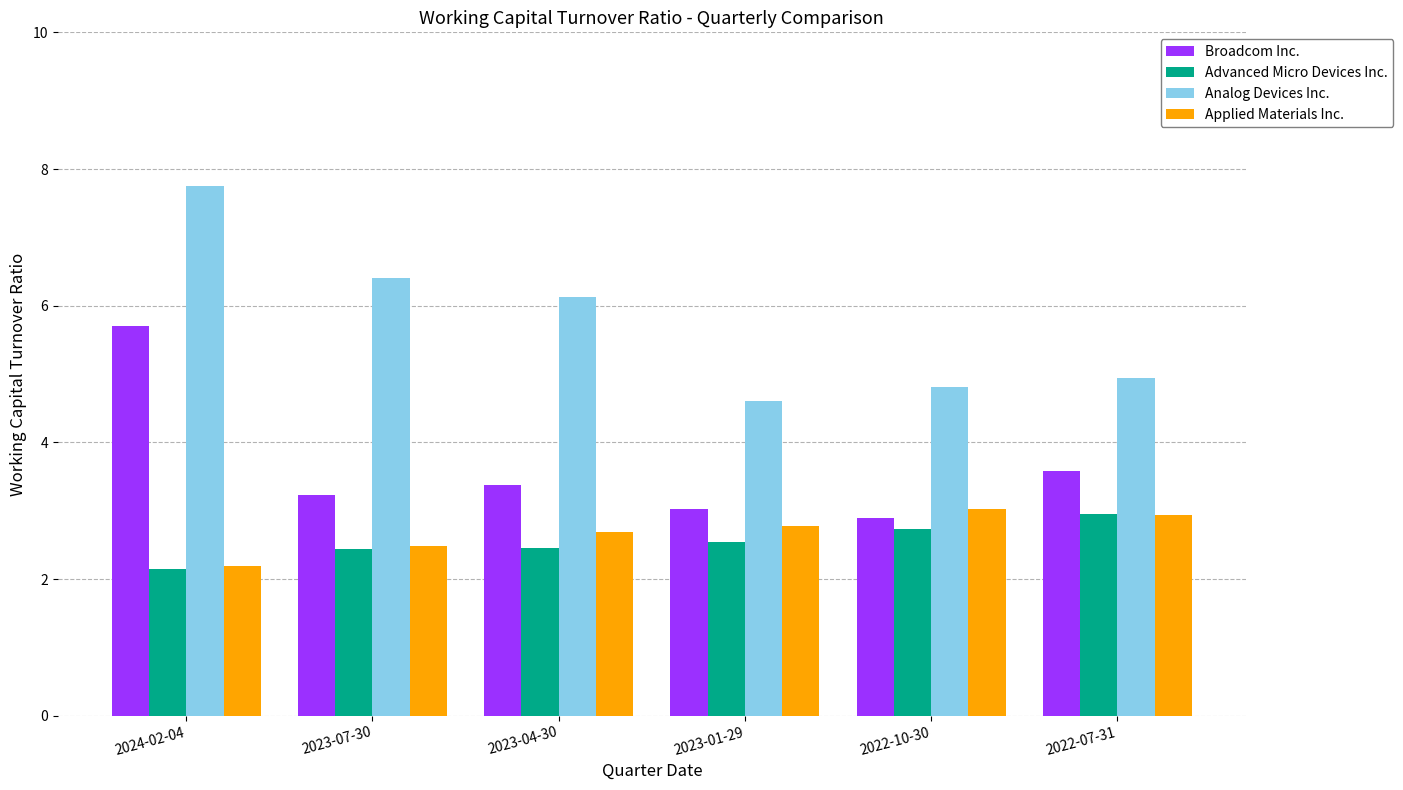

What is the difference between the highest and lowest values at 2023-04-30?

3.7